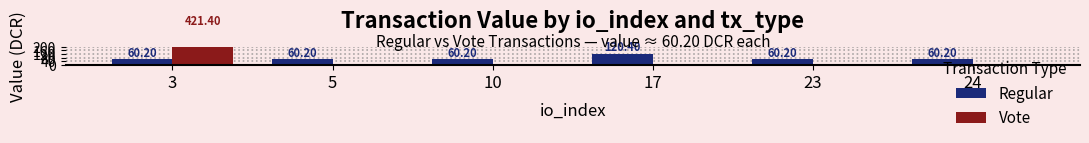

How many values in Vote are above zero?

1